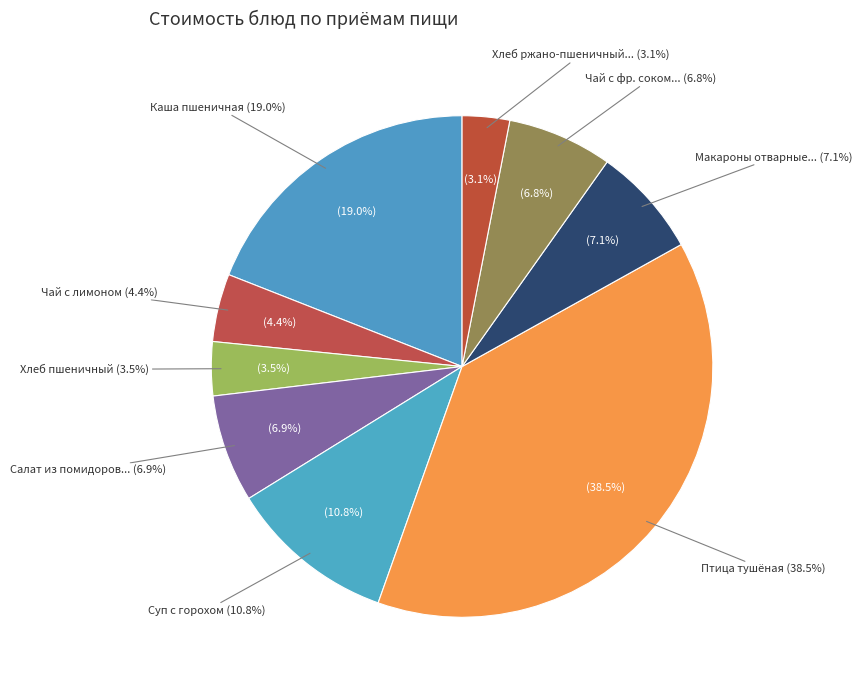

Between Суп картофельный с горохом птицей and Каша молочная пшеничная с маслом, which is larger?

Каша молочная пшеничная с маслом